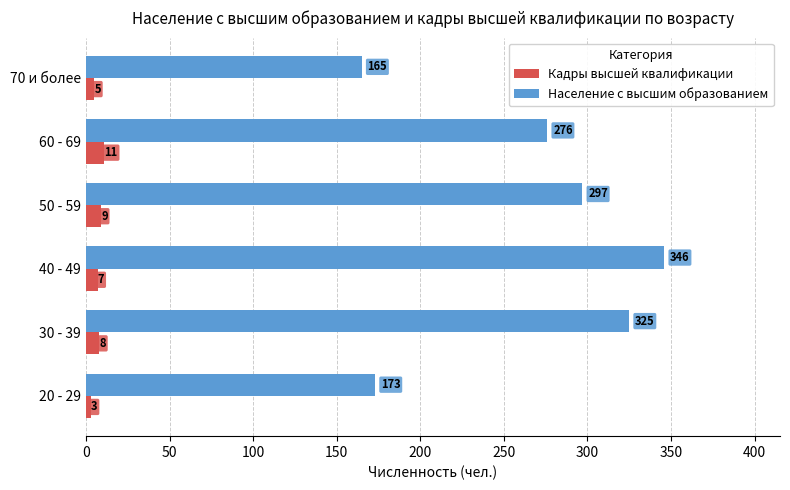

True or false: Население с высшим образованием has a value of 247 at 70 и более.

False